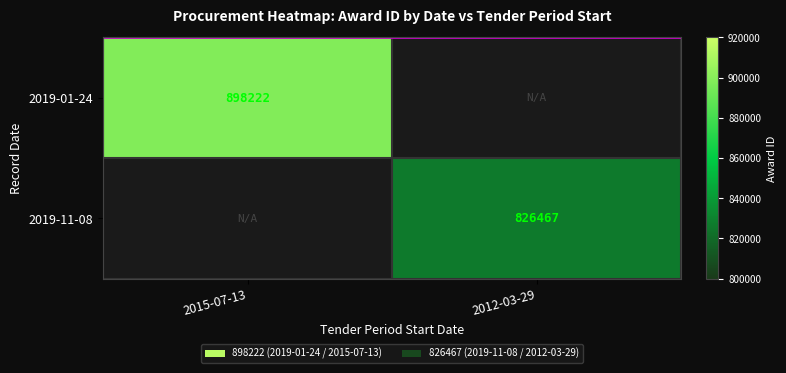

How many data points does each series have?

2